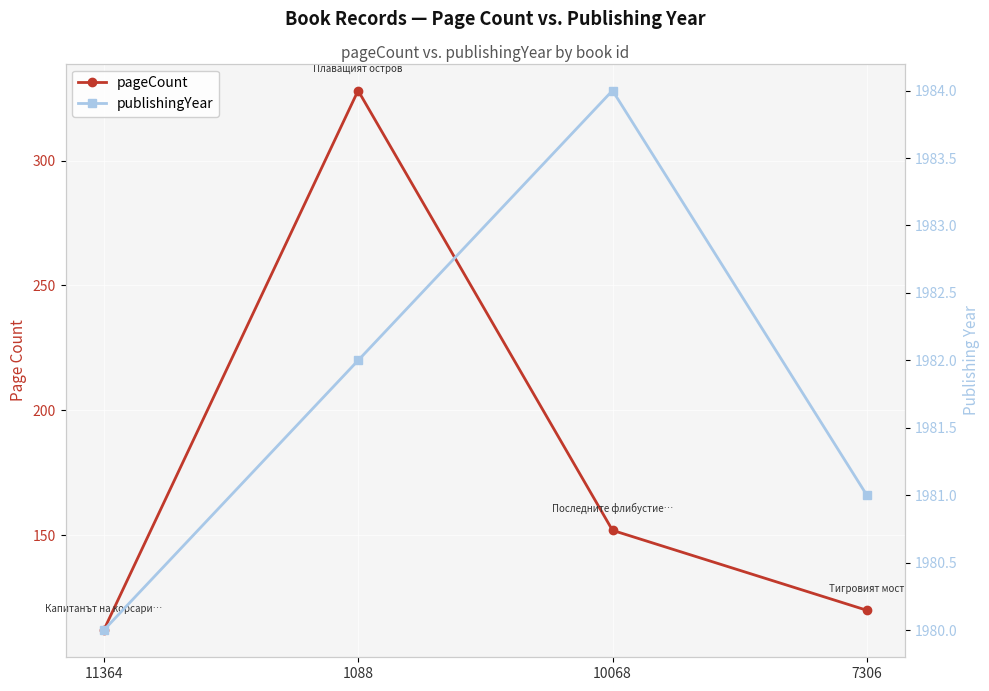

Which category has the highest value across all series?

10068